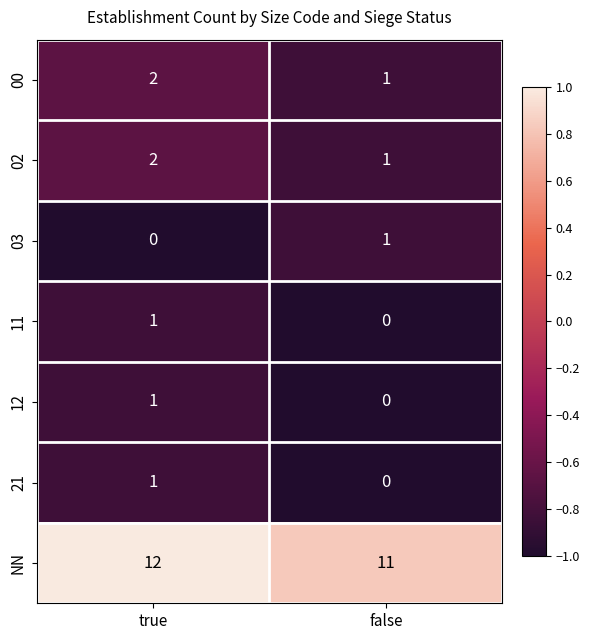

Is it true that 11 equals 0 at false?

True